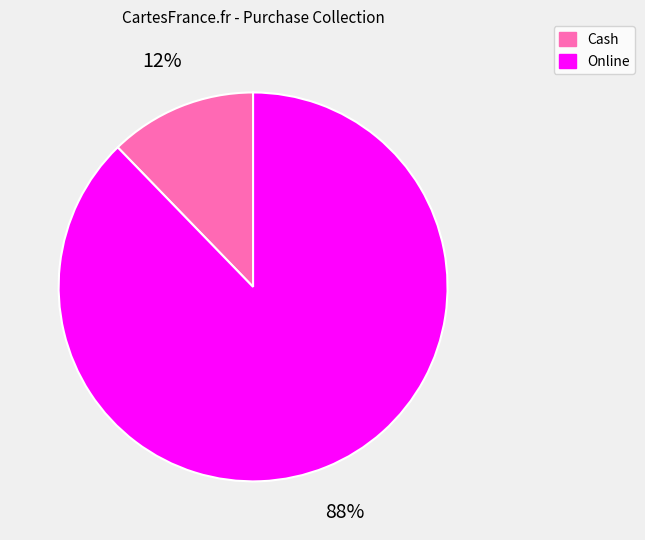

Do Online and Cash together represent more than half of the pie?

Yes